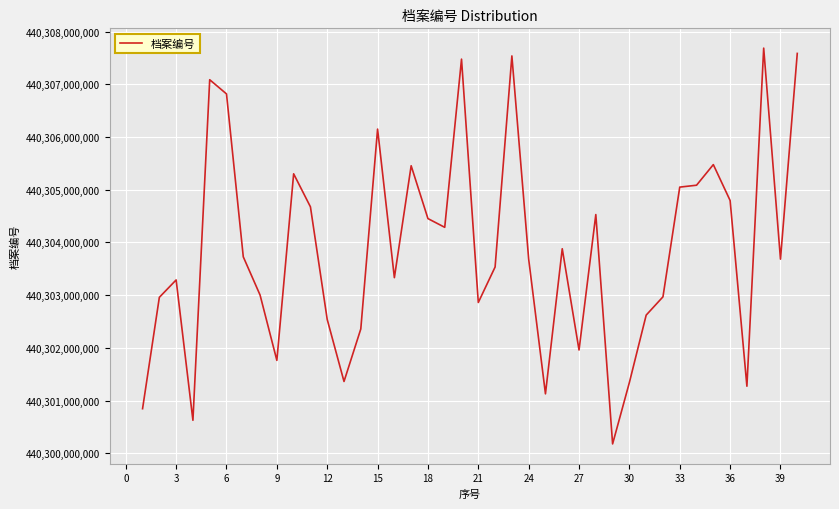

What is the greatest value displayed?

440307686085